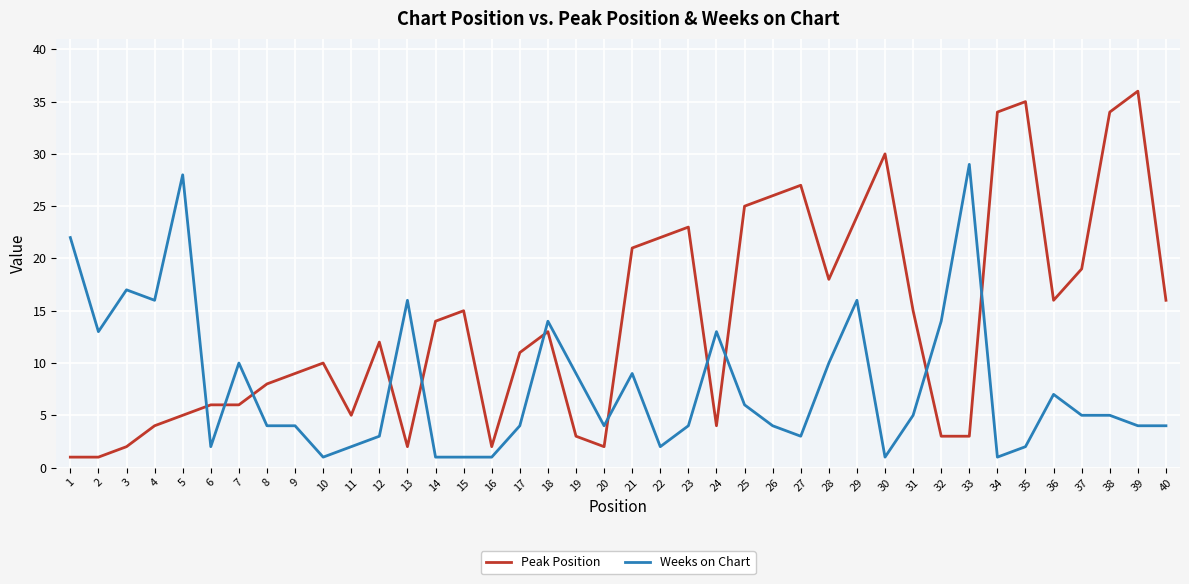

What are all the series names shown in the legend?

Peak Position, Weeks on Chart